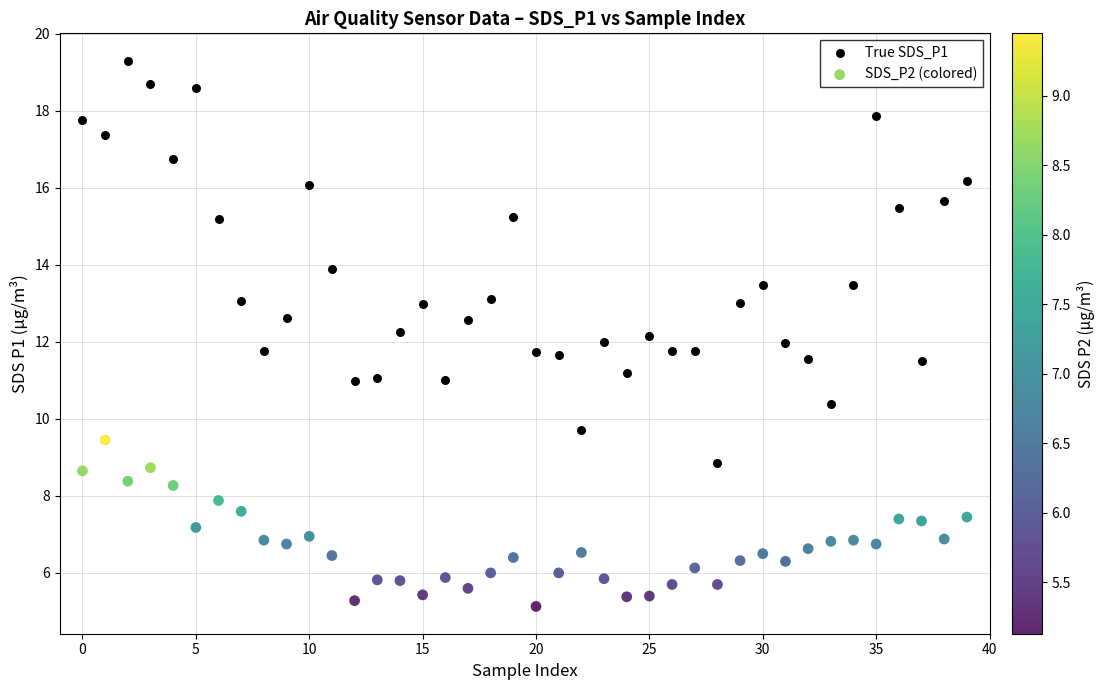

Which series has the largest Y range (max minus min)?

True SDS_P1